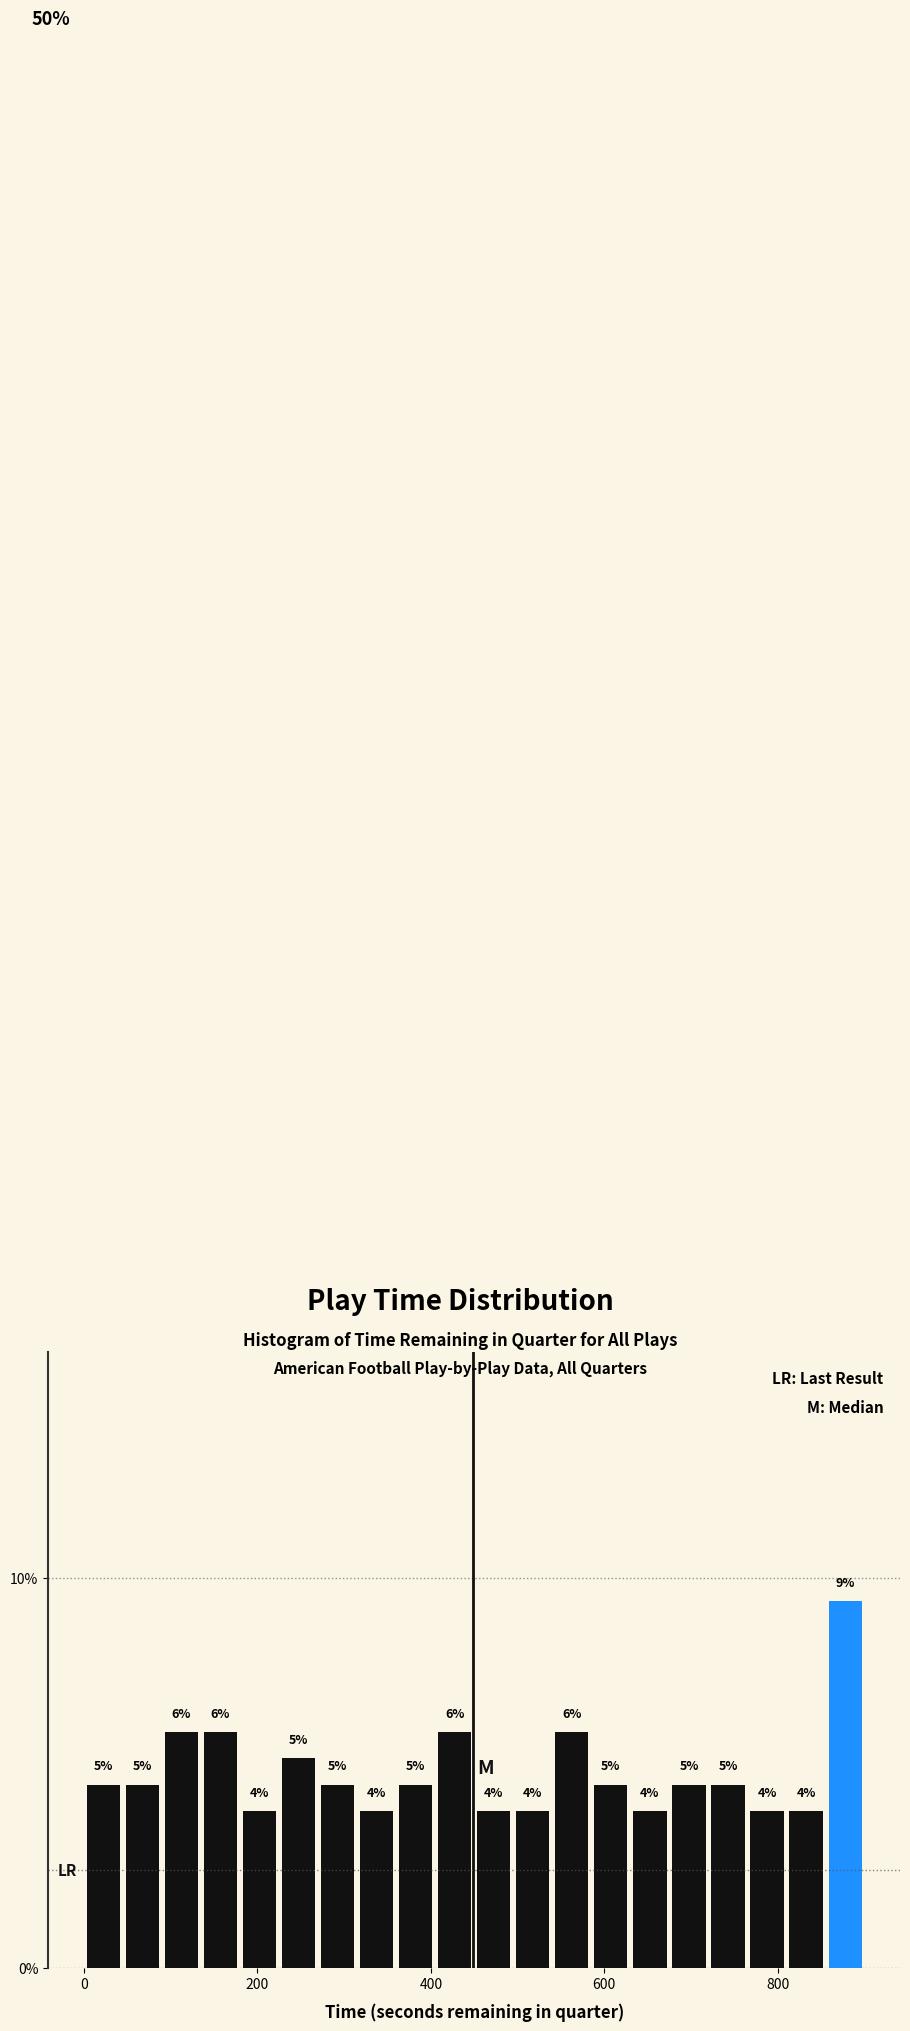

Around what value on the x-axis is the tallest bar? Give the approximate position of its centre, as read against the axis.

880